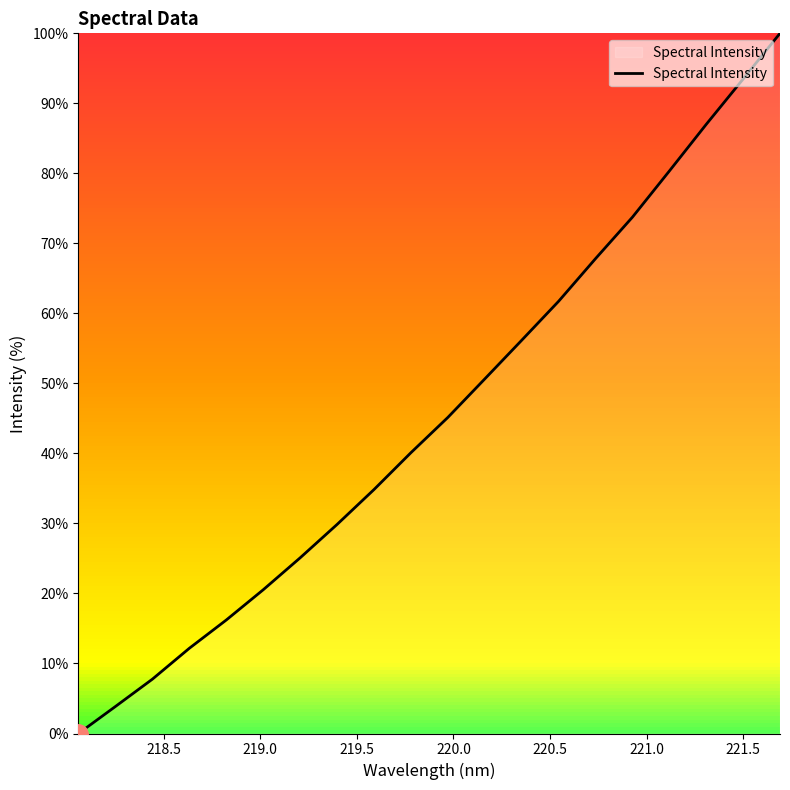

What is the difference between the maximum and minimum values?

100.0